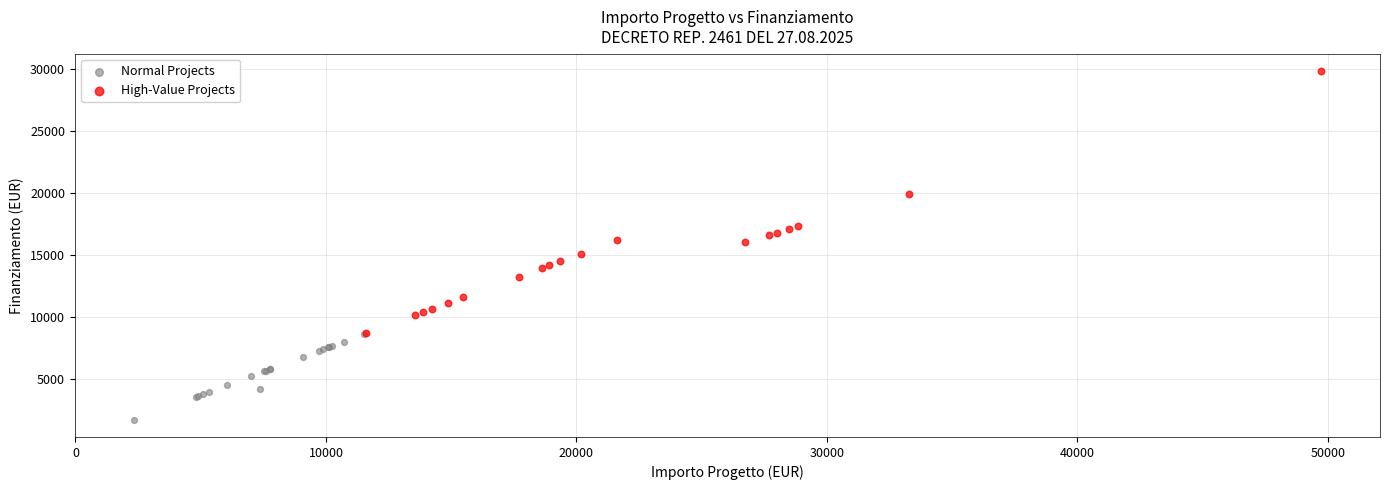

Which series reaches the minimum Y coordinate?

Normal Projects